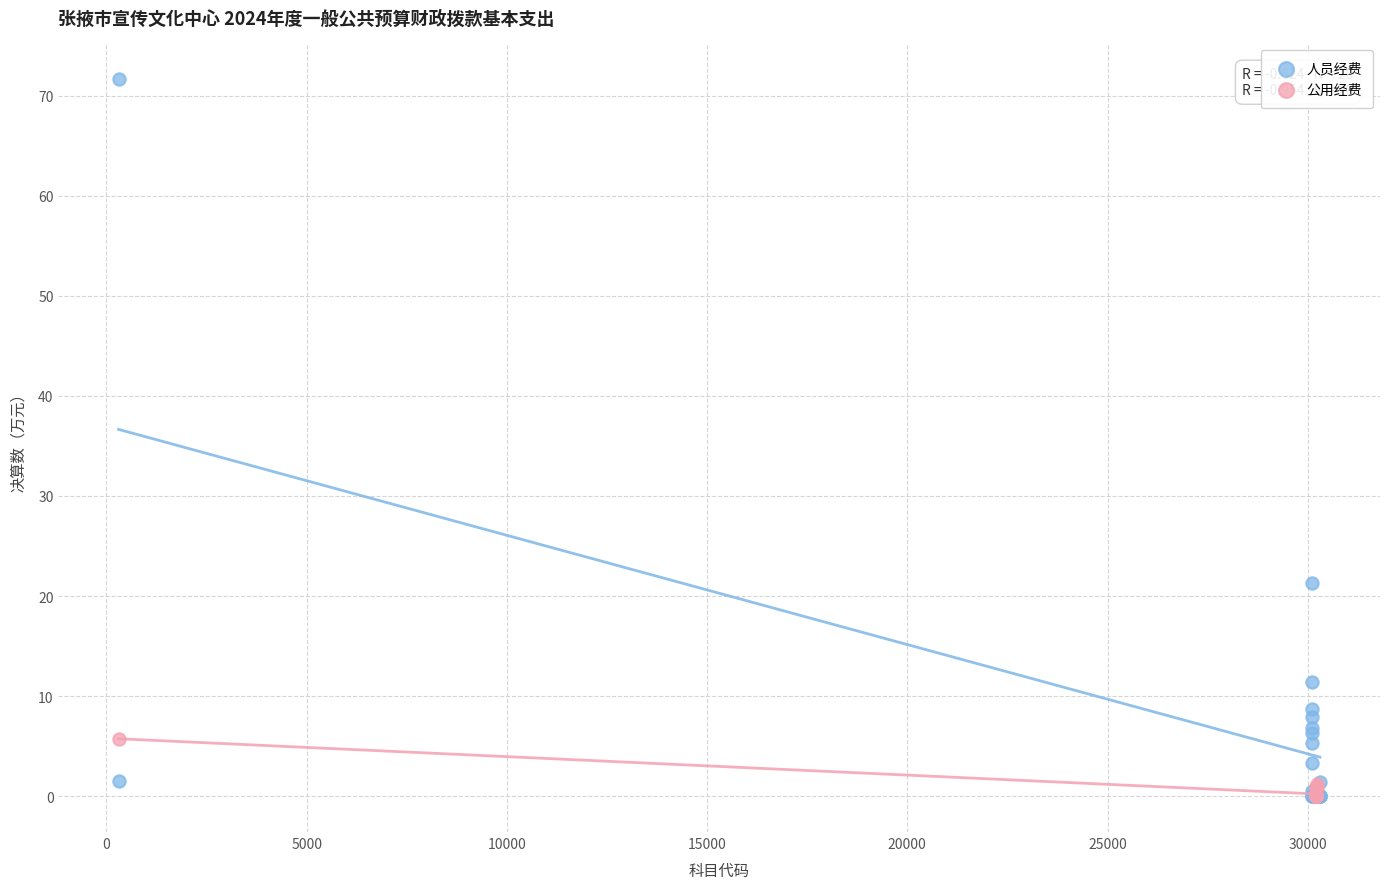

Which series reaches the maximum Y coordinate?

人员经费